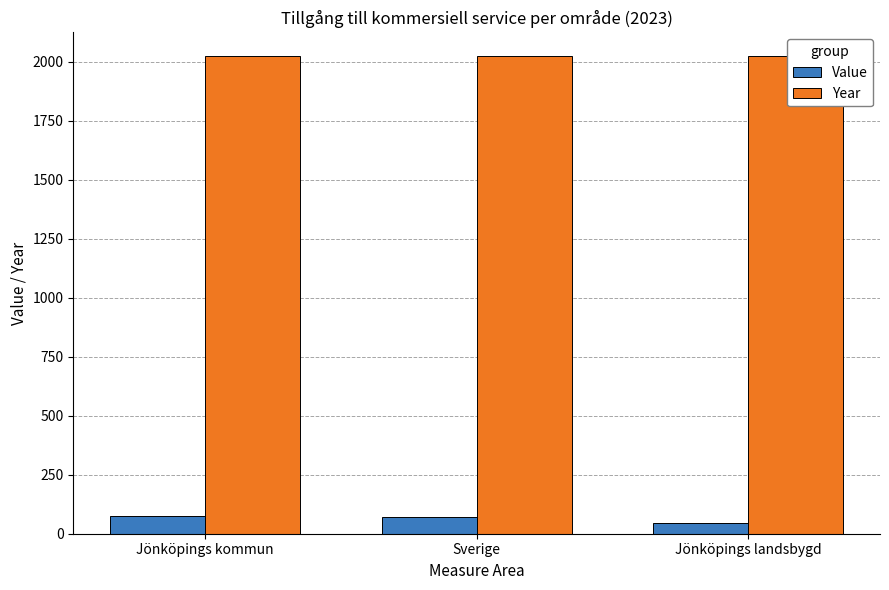

What is the total value across all series at Jönköpings landsbygd?

2068.4